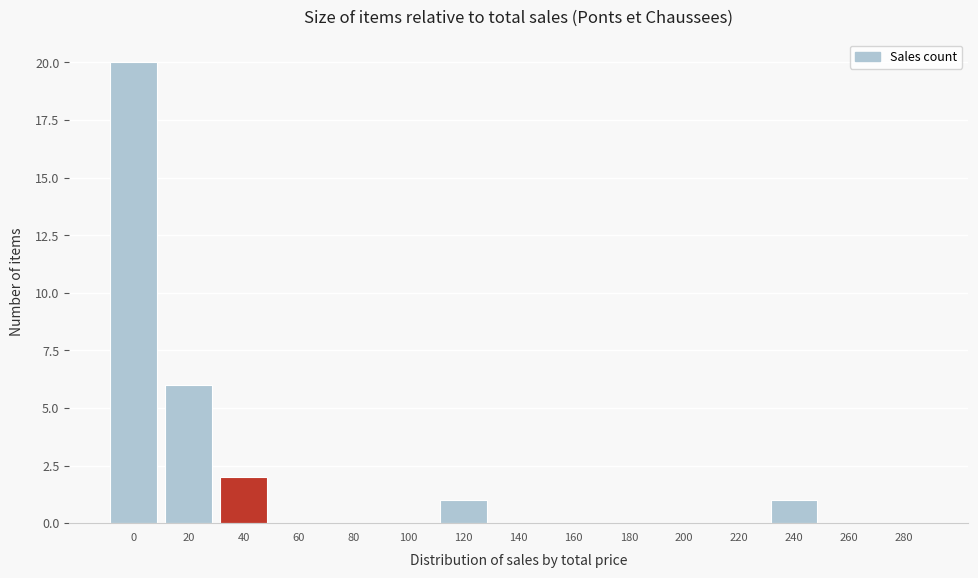

Reading right to left, extract all data points from this chart.

280=0	260=0	240=1	220=0	200=0	180=0	160=0	140=0	120=1	100=0	80=0	60=0	40=2	20=6	0=20